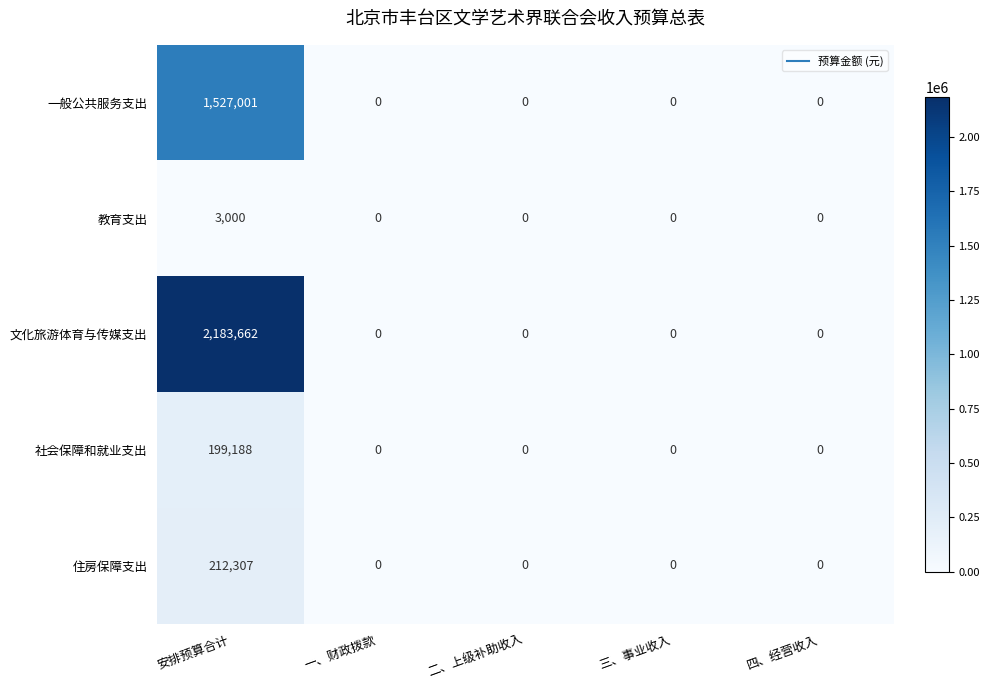

True or false: 教育支出 has a value of -1351 at 三、事业收入.

False